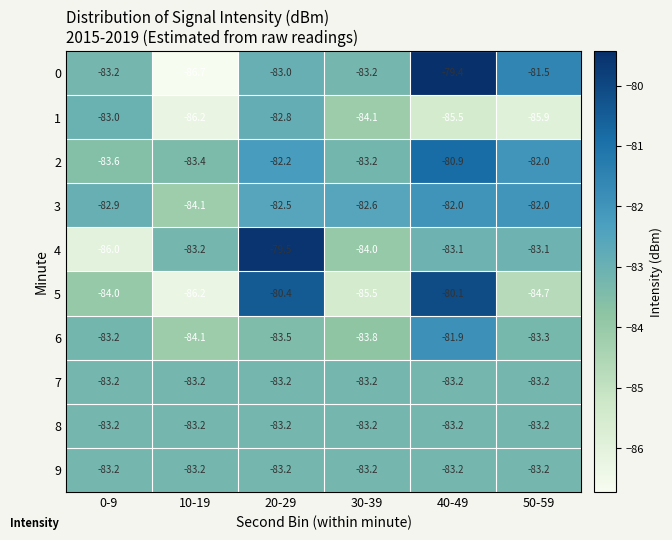

What is the spread (max minus min) of values at 40-49?

6.1